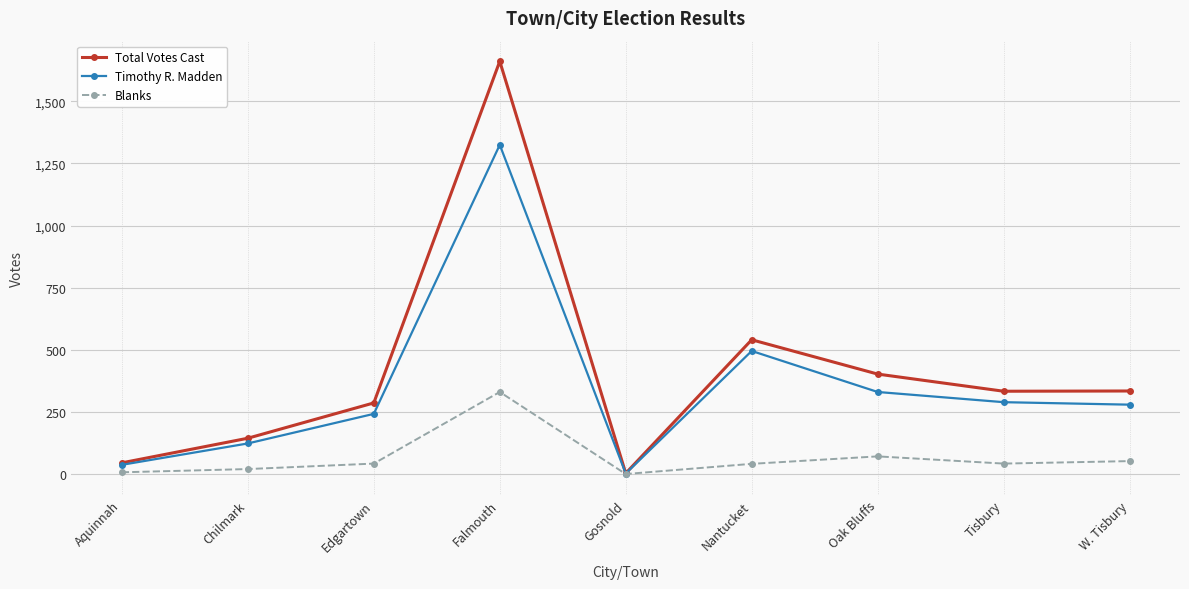

Does the chart have visible grid lines?

Yes